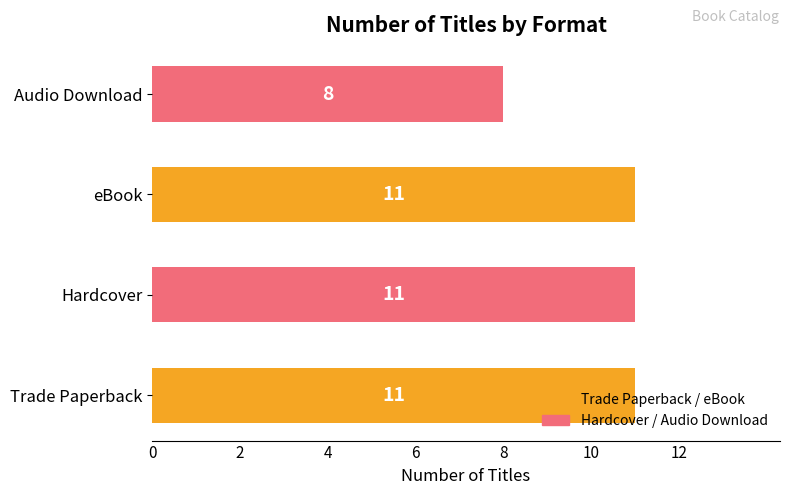

Where is the data nearest to the value 9?

Audio Download